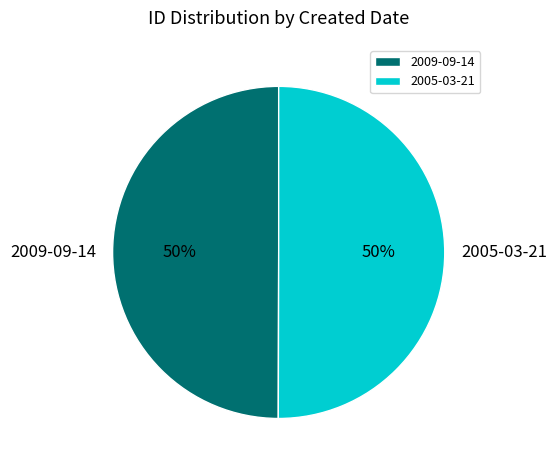

To the nearest percent, what portion does 2009-09-14 represent?

50%